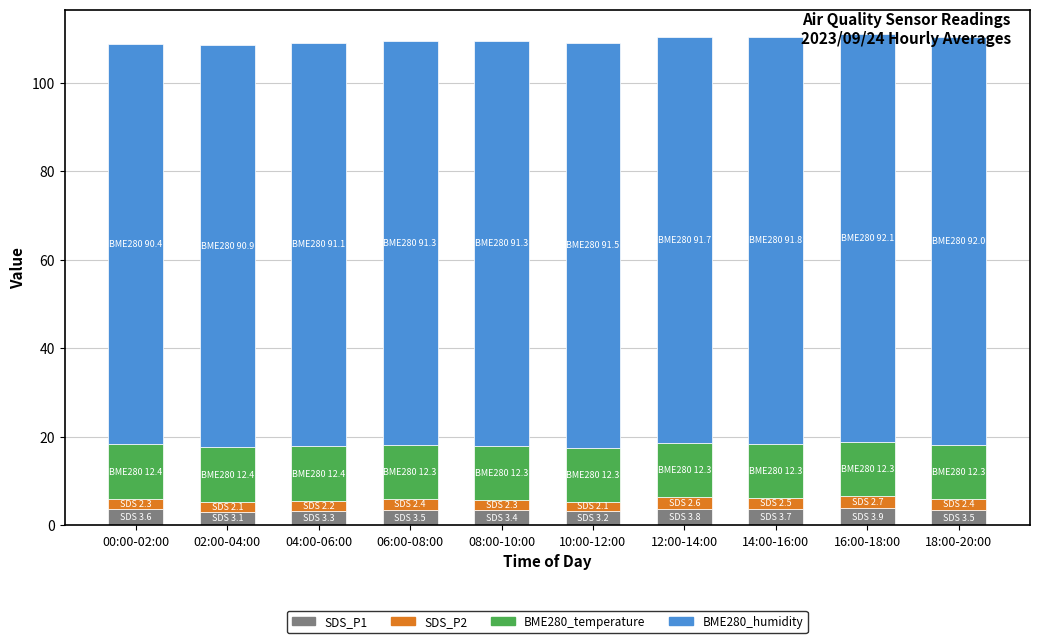

What is the average value of the SDS_P1 series?

3.5